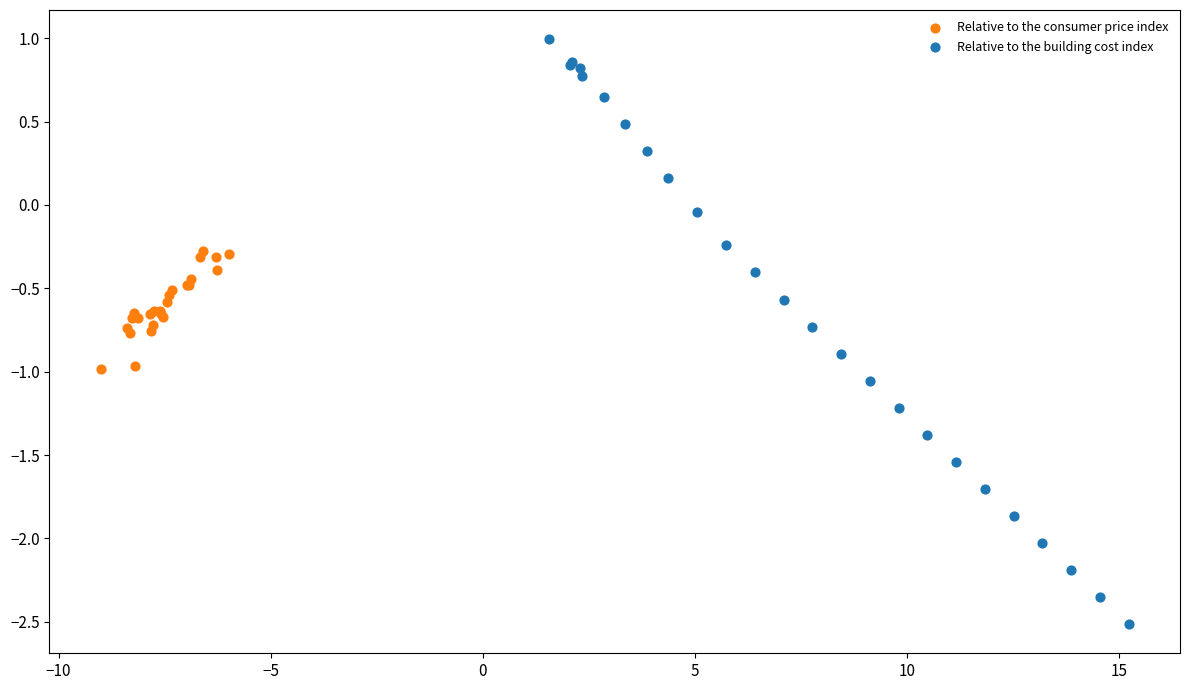

Which series contains the lowest Y value?

Relative to the building cost index